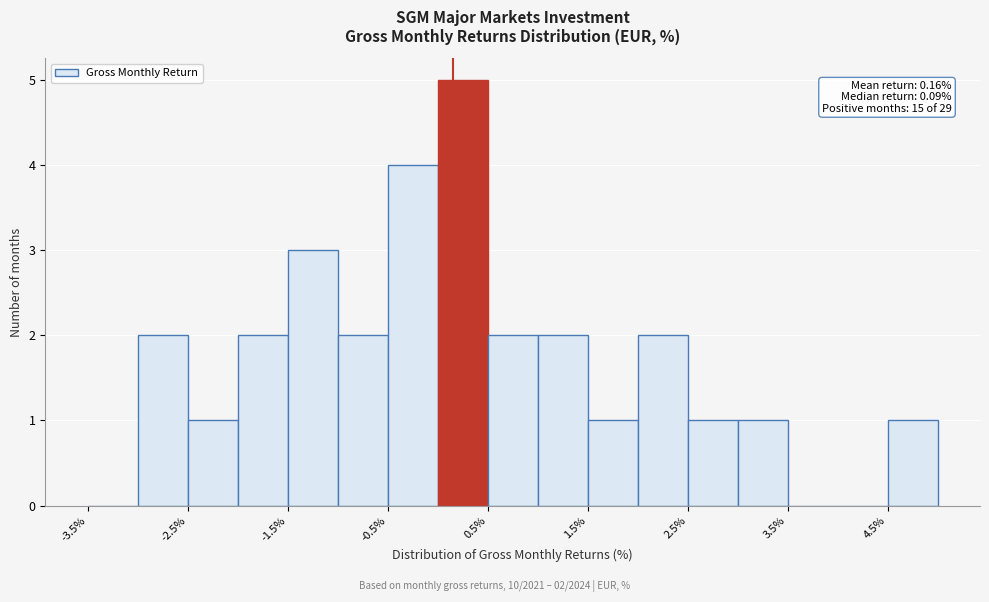

Which range on the x-axis has the tallest bar?

0.0 to 0.5